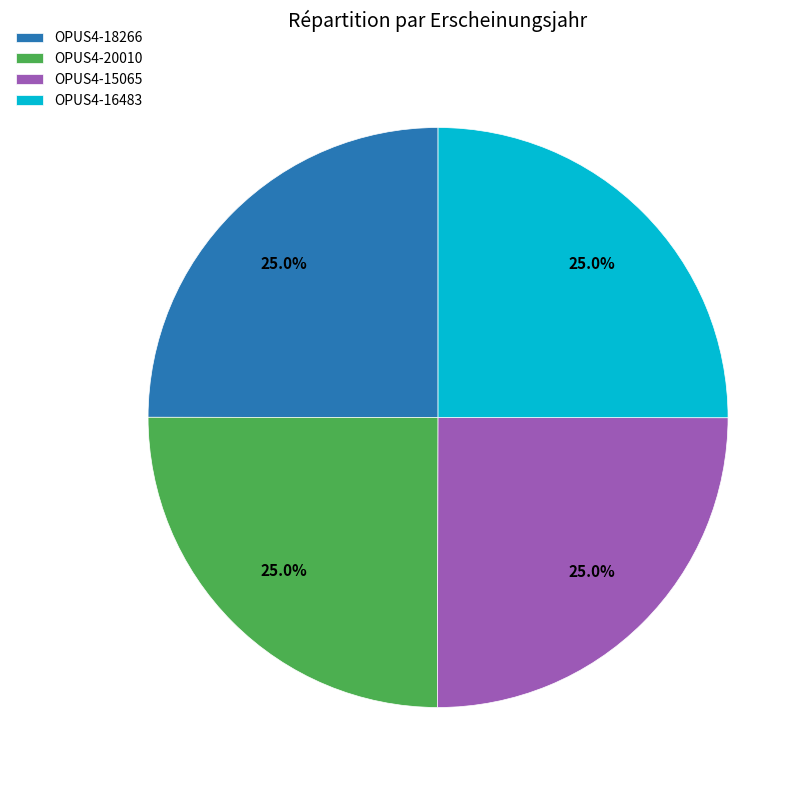

To the nearest percent, what is the average slice percentage?

25%